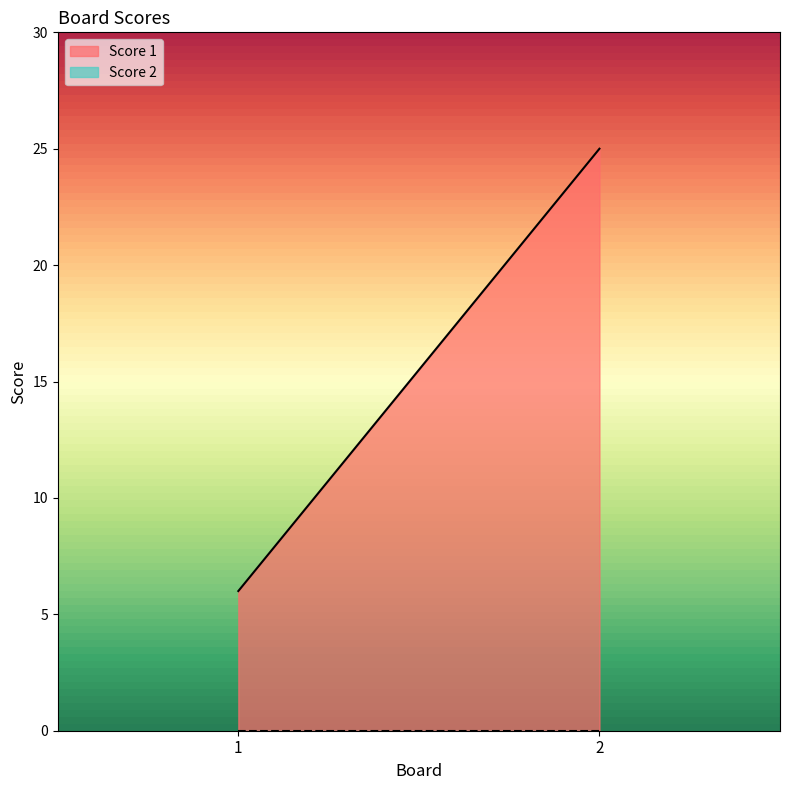

At how many categories does at least one series exceed 24?

1